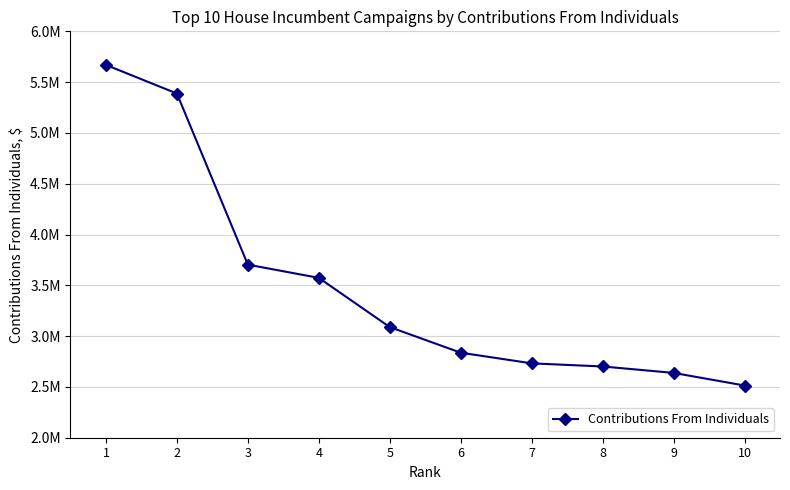

Is this an area chart (filled region under the line)?

No